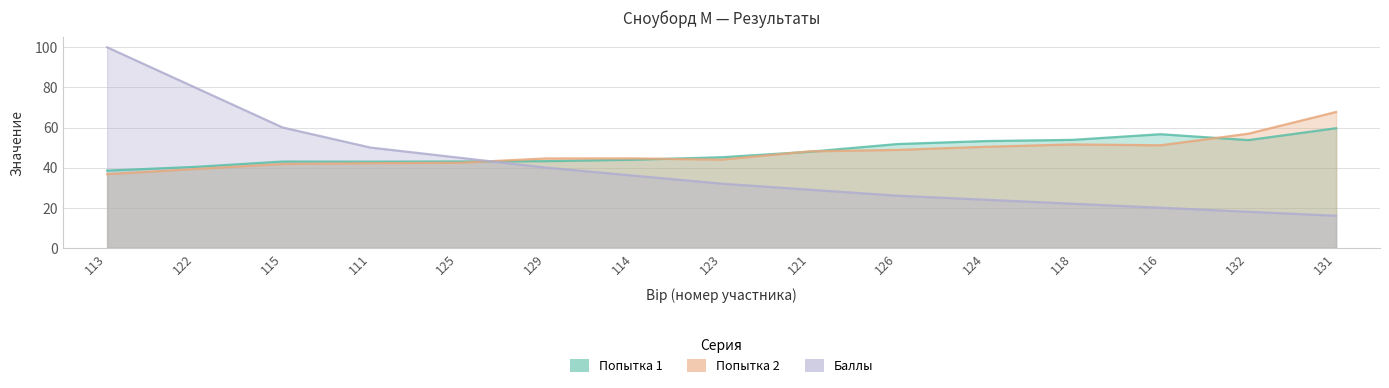

How many lines are shown in the chart?

3